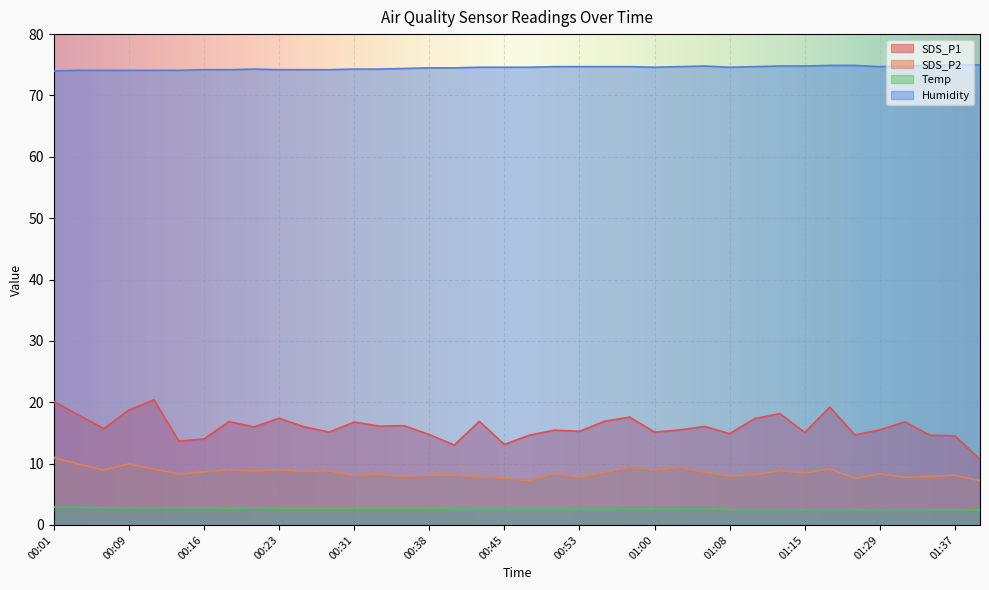

True or false: SDS_P1 has more than 2 points higher than both neighbors.

True